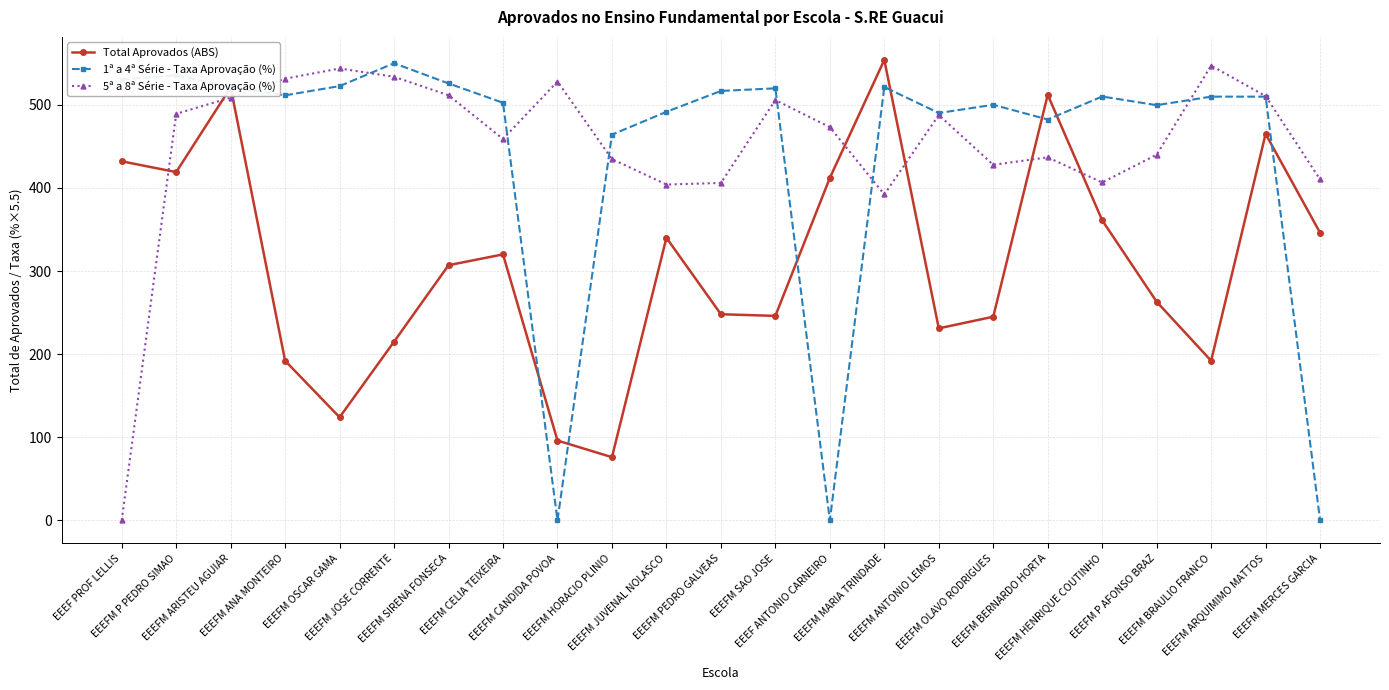

At how many categories does at least one series exceed 451?

22